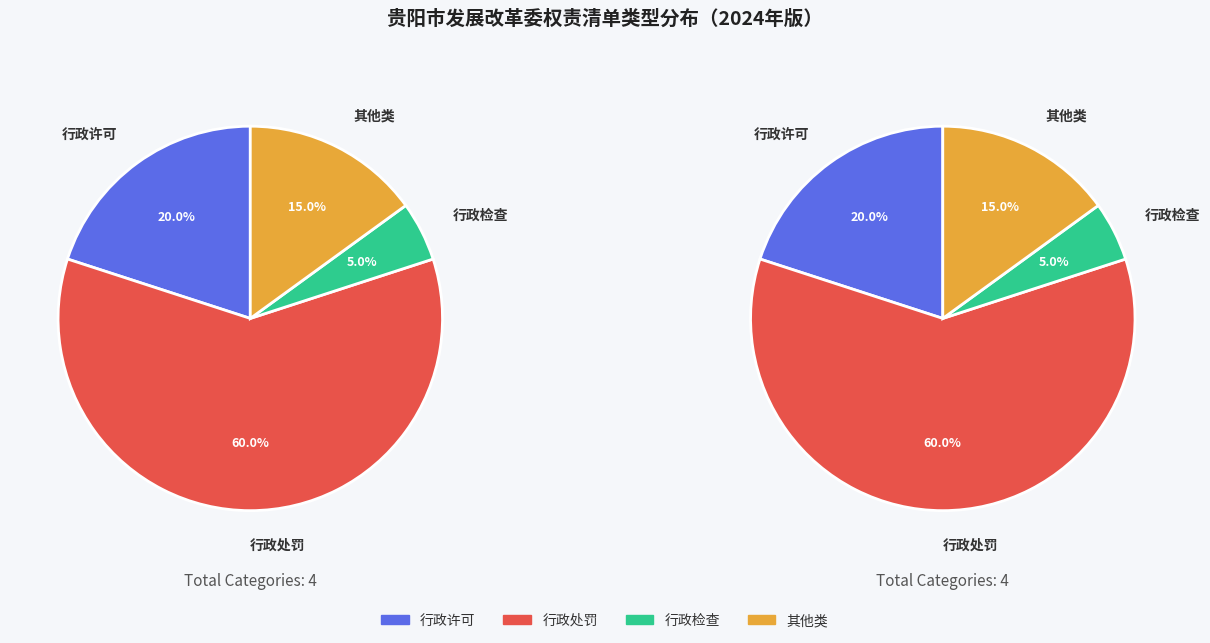

To the nearest percent, what portion does 行政检查 represent?

5%